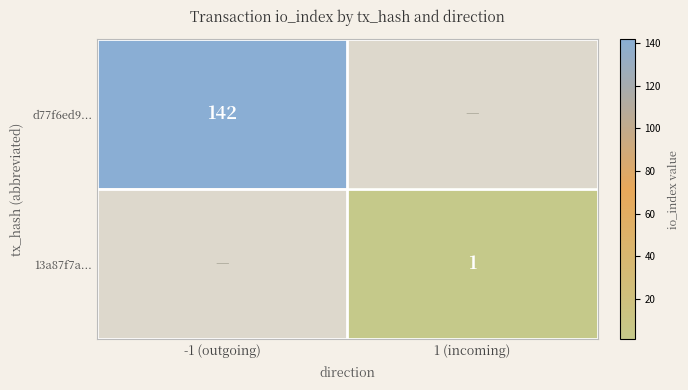

Is it true that 13a87f7a... equals 1 at 1 (incoming)?

True